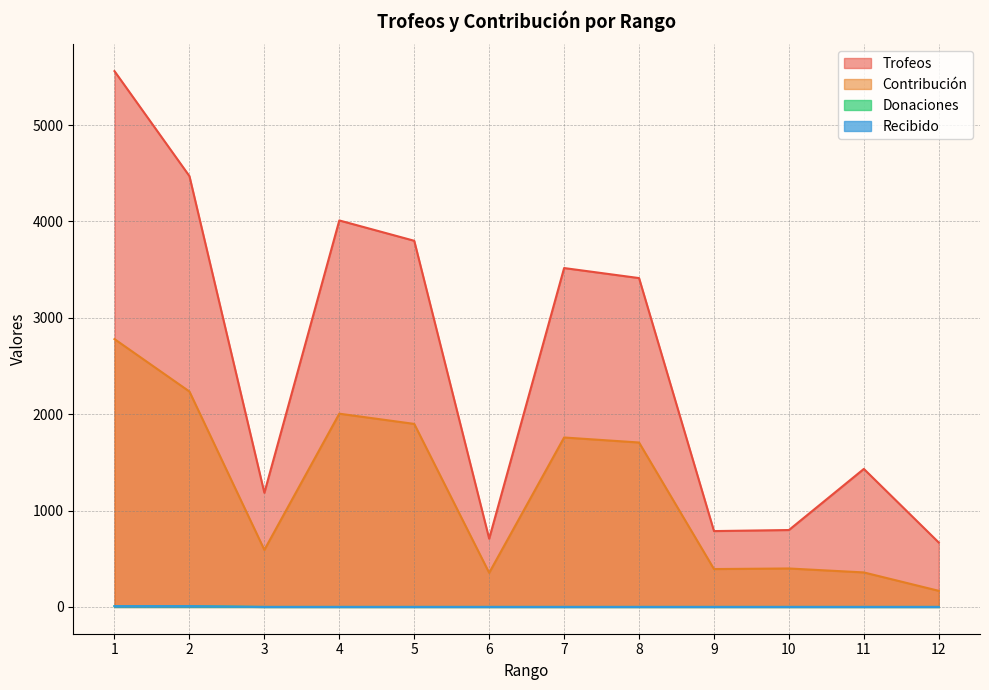

What is the average value of the Contribución series?

1220